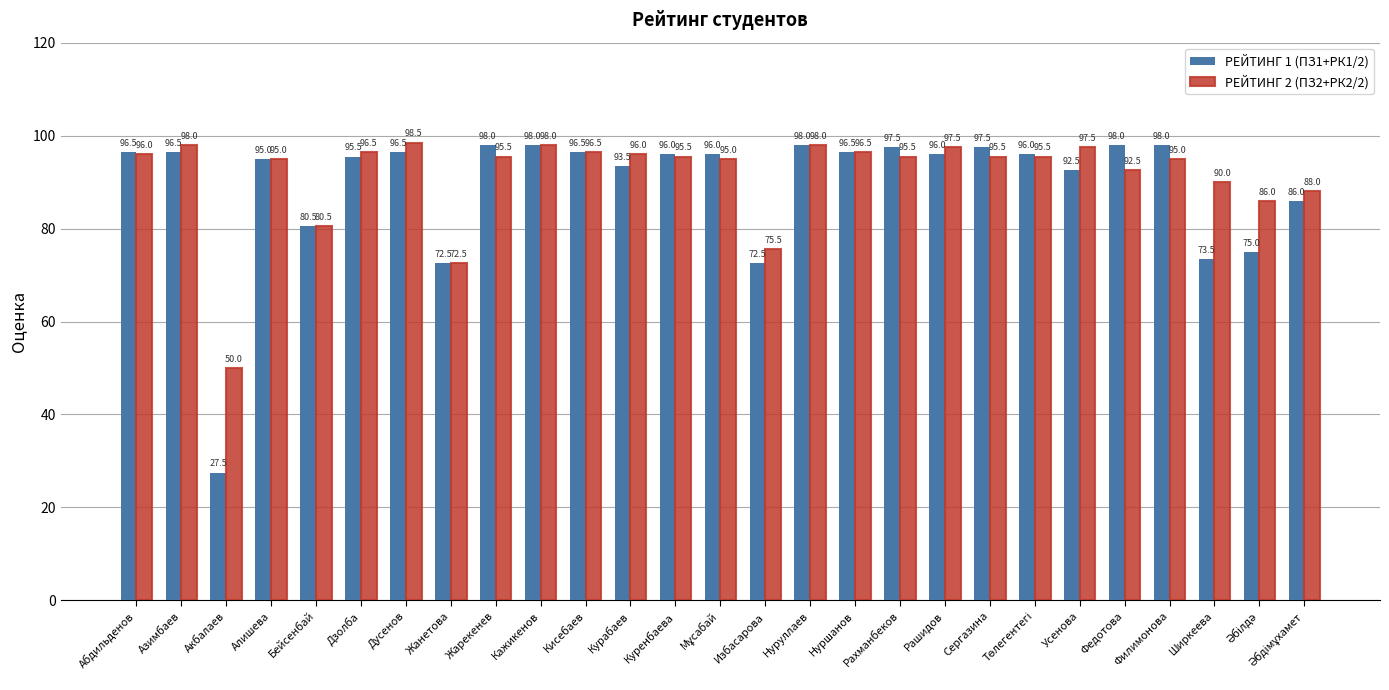

Rank the series at Рашидов from highest to lowest value.

РЕЙТИНГ 2 (ПЗ2+РК2/2), РЕЙТИНГ 1 (ПЗ1+РК1/2)